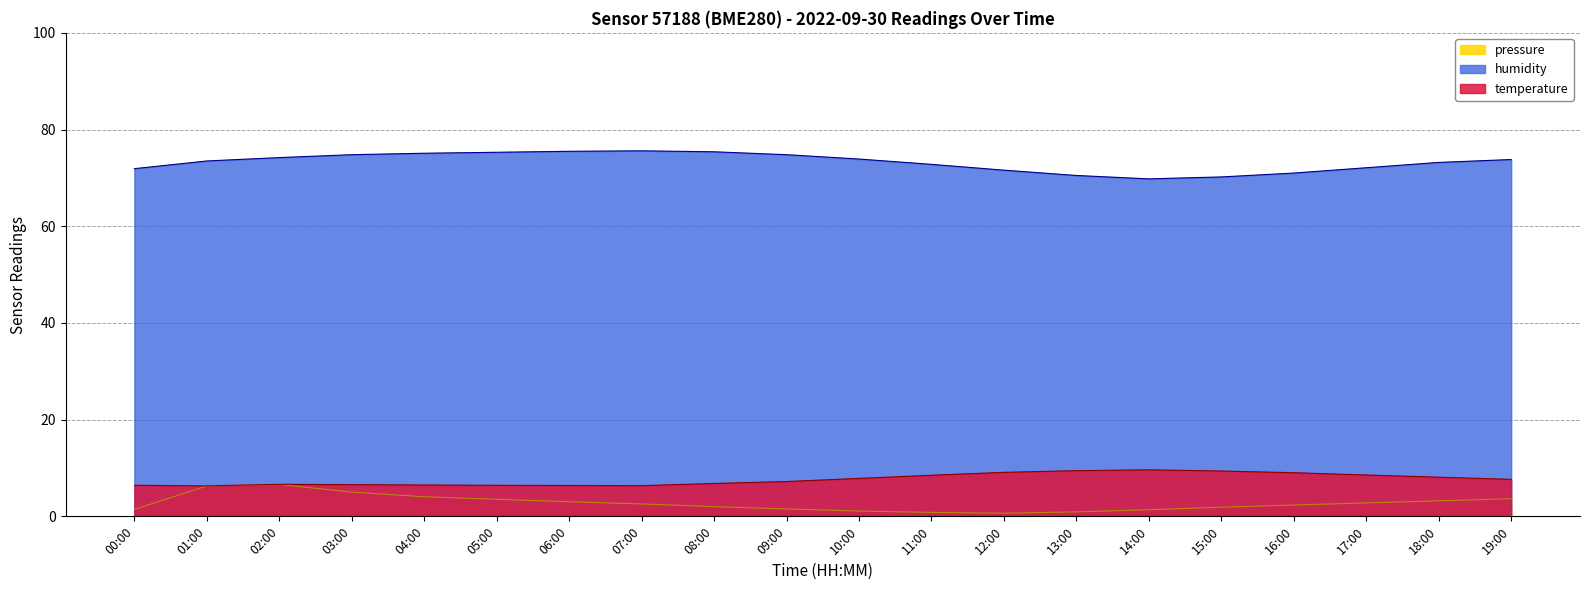

The value of temperature at 17:00 is 8.6. True or false?

True